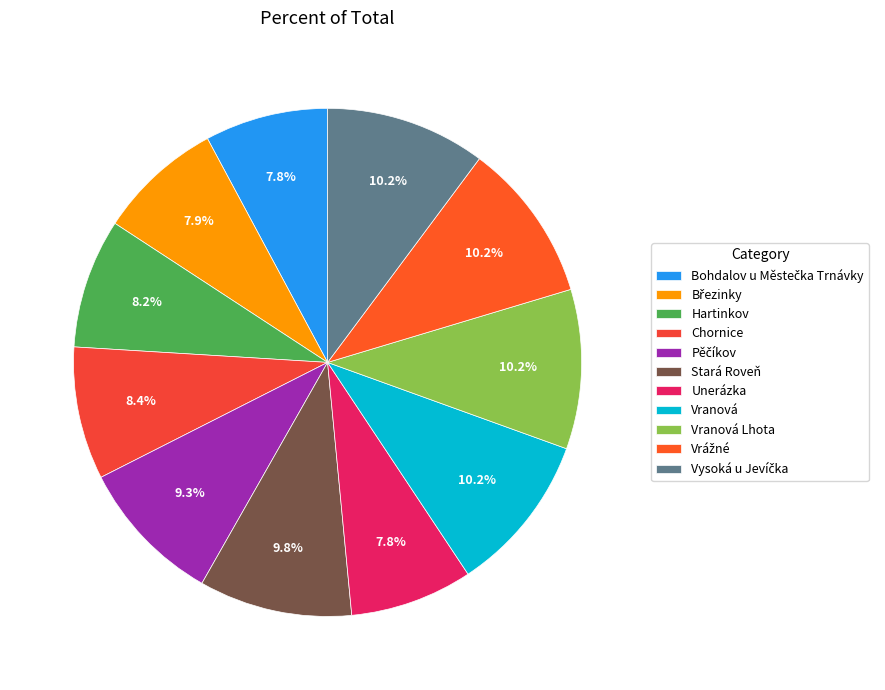

Count the number of slices in the pie.

11